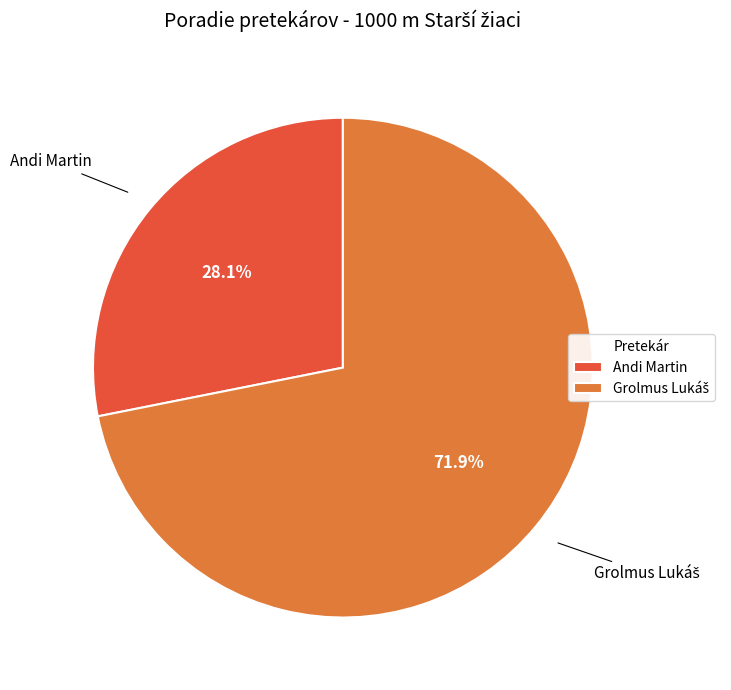

Is there any slice that represents more than half of the pie?

Yes